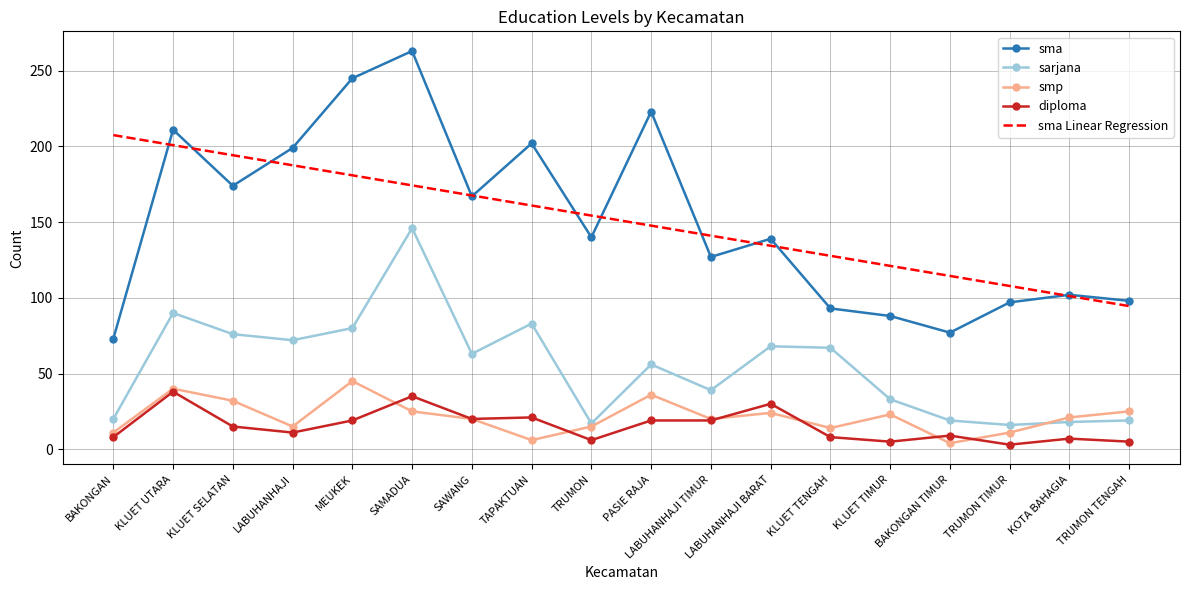

What is the total value across all series at BAKONGAN?

319.5